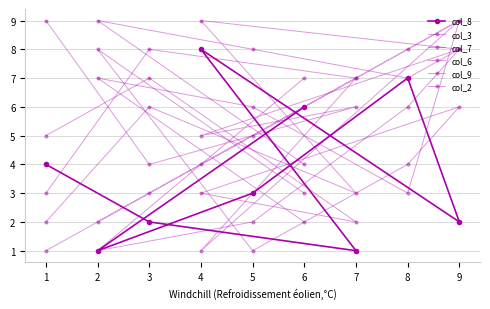

How many interior local peaks does the col_2 series have?

2